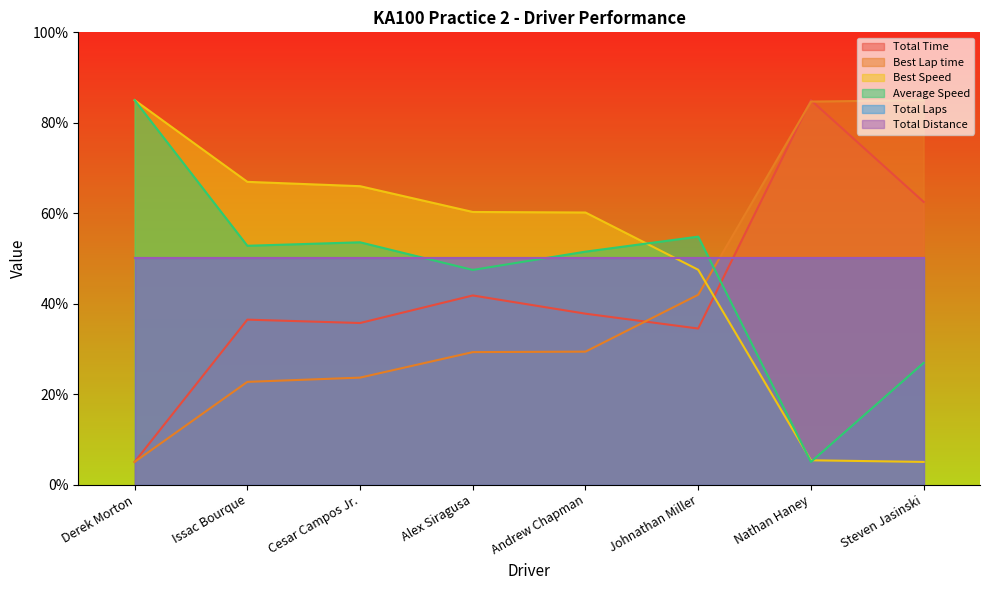

At which category does the chart reach its minimum across all series?

Derek Morton